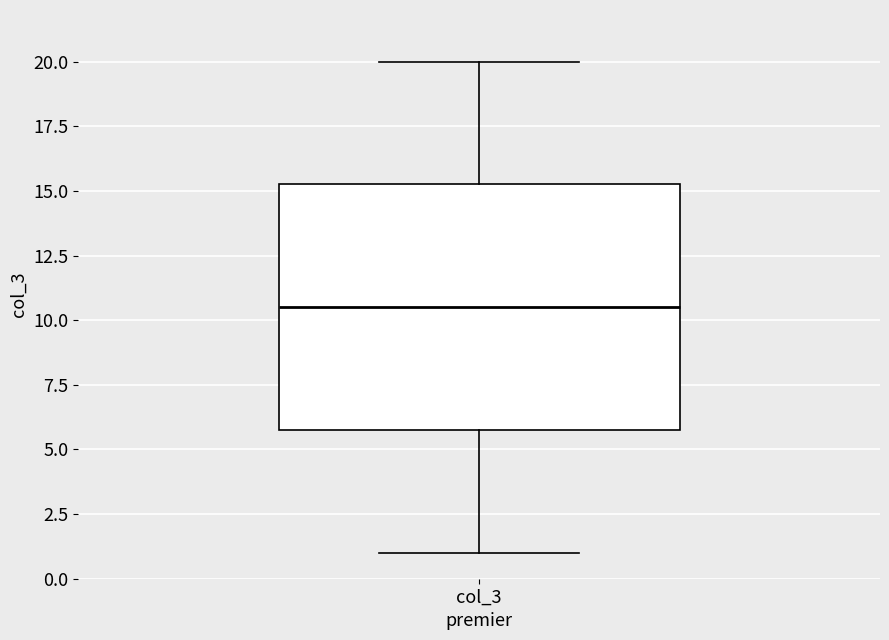

Transcribe this box plot: give where the median line is, the range the box spans, and where the two whiskers end, as read against the y-axis. The values are not printed on the chart, so give them approximately, as read against the axis.

median 10.5, box 6.0 to 15.5, whiskers 1.0 to 20.0